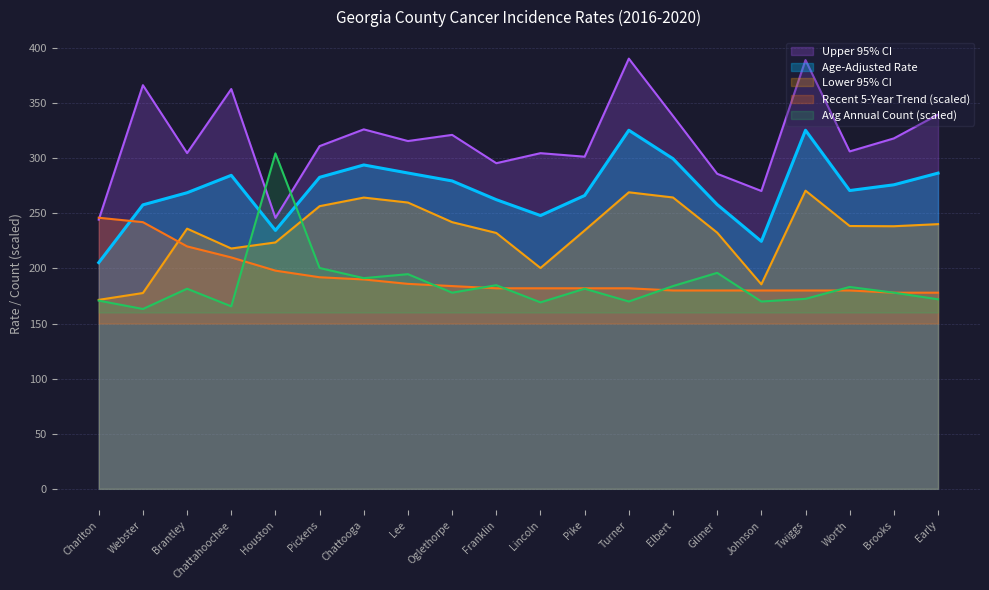

What is the smallest value displayed?

163.2